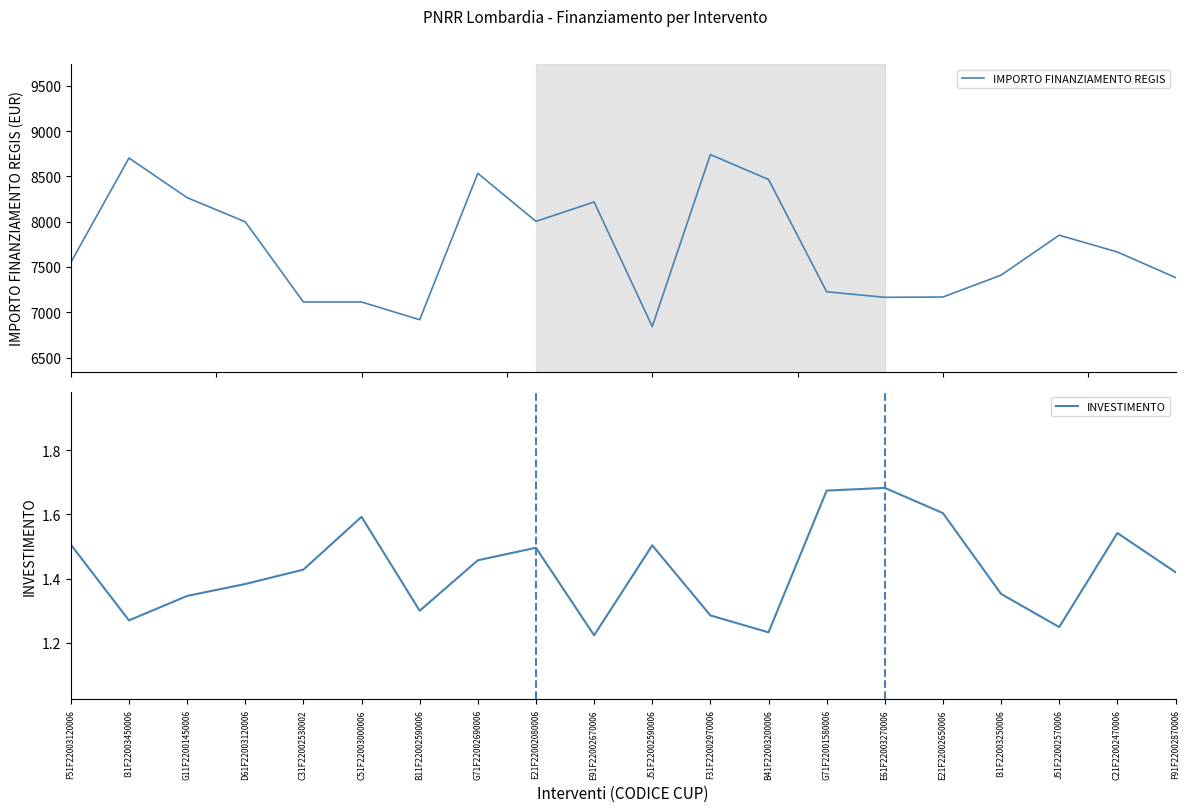

Reading left to right, what are all the values shown in this chart?

IMPORTO FINANZIAMENTO REGIS: F51F22003120006=7550.1	I31F22003450006=8702.4	G11F22001450006=8265.0	D61F22003120006=7998.3	C31F22002530002=7113.0	C51F22003000006=7113.0	B11F22002590006=6917.2	G71F22002690006=8533.4	E21F22002080006=8003.2	E91F22002670006=8217.1	J51F22002590006=6842.2	F31F22002970006=8740.8	B41F22003200006=8465.9	G71F22001580006=7225.7	E61F22003270006=7164.6	E21F22002650006=7167.8	I31F22003250006=7409.5	J51F22002570006=7850.5	C21F22002470006=7664.9	F91F22002870006=7383.5
INVESTIMENTO: F51F22003120006=1.5	I31F22003450006=1.3	G11F22001450006=1.3	D61F22003120006=1.4	C31F22002530002=1.4	C51F22003000006=1.6	B11F22002590006=1.3	G71F22002690006=1.5	E21F22002080006=1.5	E91F22002670006=1.2	J51F22002590006=1.5	F31F22002970006=1.3	B41F22003200006=1.2	G71F22001580006=1.7	E61F22003270006=1.7	E21F22002650006=1.6	I31F22003250006=1.4	J51F22002570006=1.2	C21F22002470006=1.5	F91F22002870006=1.4